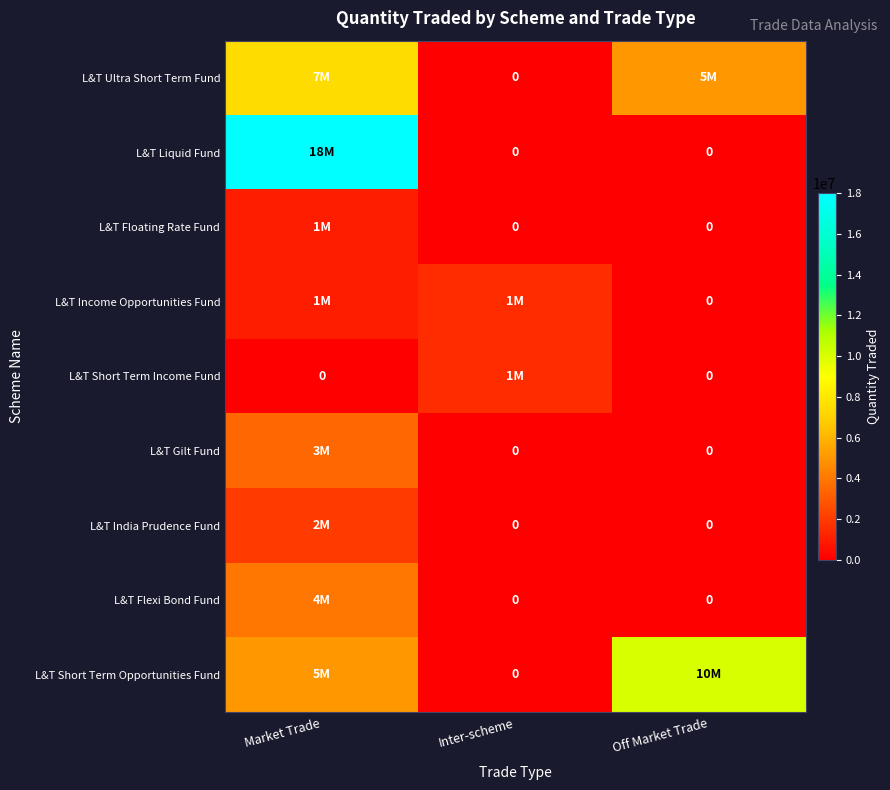

Which label corresponds to the largest value in the chart?

Market Trade